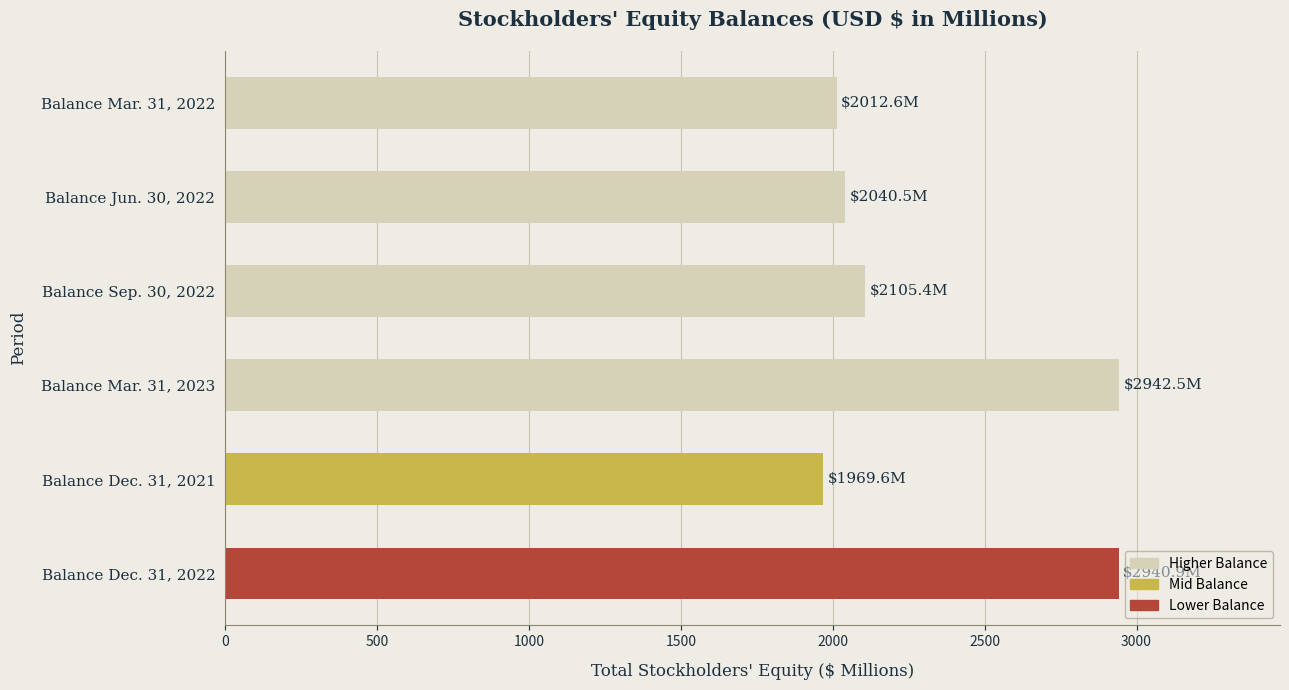

What is the smallest value displayed?

1969.6